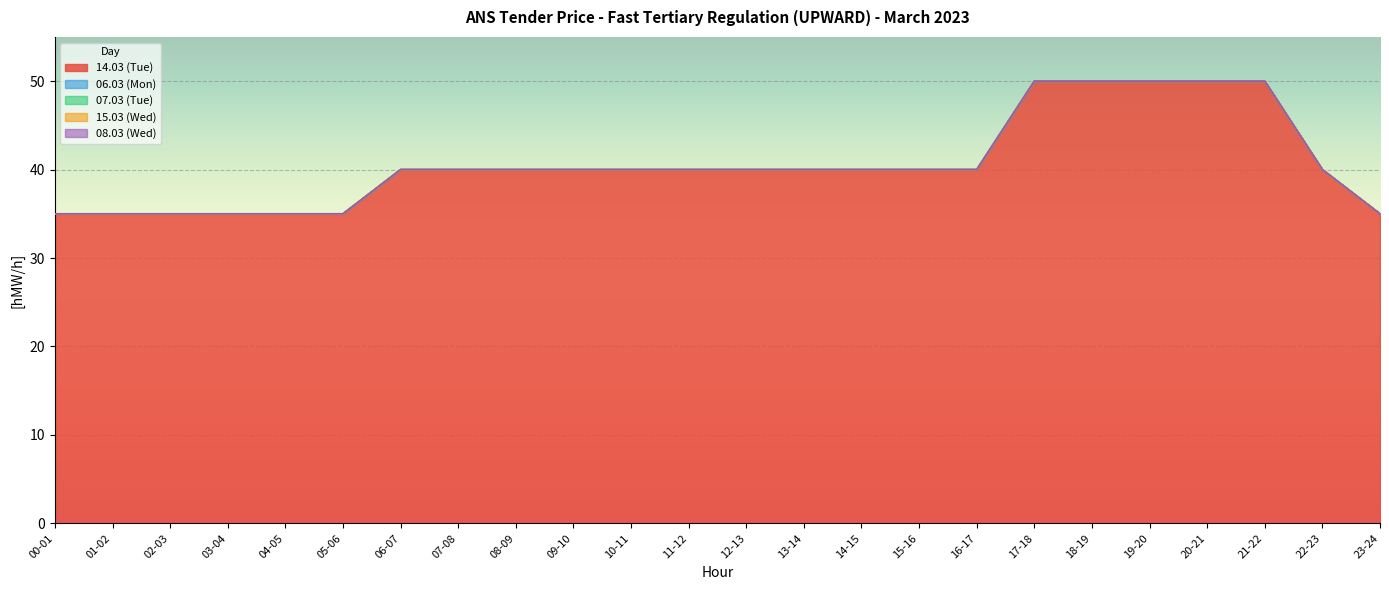

Reading left to right, what are all the values shown in this chart?

14.03 (Tue): 35	35	35	35	35	35	40	40	40	40	40	40	40	40	40	40	40	50	50	50	50	50	40	35
06.03 (Mon): 0	0	0	0	0	0	0	0	0	0	0	0	0	0	0	0	0	0	0	0	0	0	0	0
07.03 (Tue): 0	0	0	0	0	0	0	0	0	0	0	0	0	0	0	0	0	0	0	0	0	0	0	0
15.03 (Wed): 0	0	0	0	0	0	0	0	0	0	0	0	0	0	0	0	0	0	0	0	0	0	0	0
08.03 (Wed): 0	0	0	0	0	0	0	0	0	0	0	0	0	0	0	0	0	0	0	0	0	0	0	0